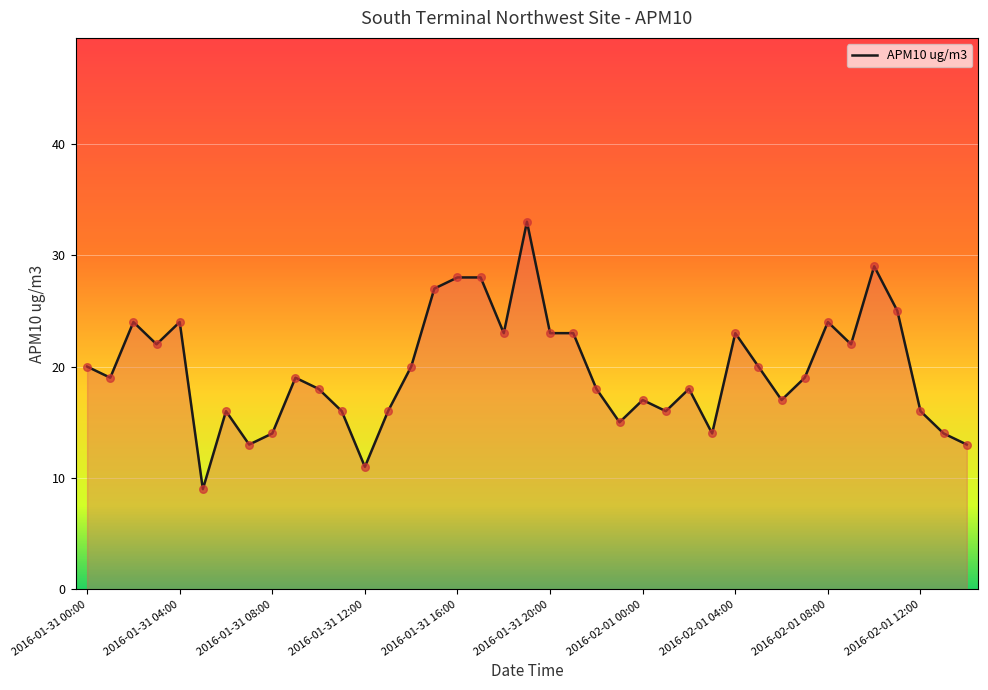

What is the change in value from 2016-01-31 00:00 to 2016-02-01 12:00?

-4